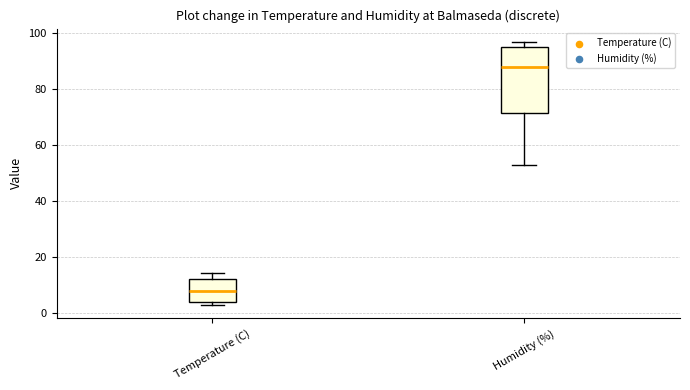

Comparing the boxes themselves (not the whiskers), which one is the tallest?

Humidity (%)